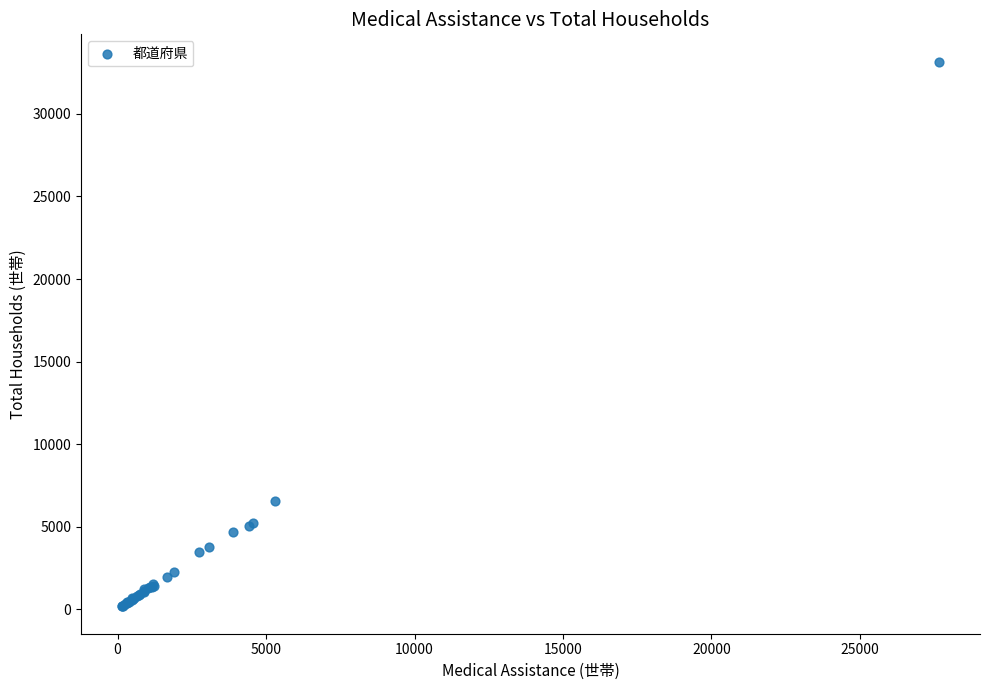

What Y value in the scatter plot is closest to 16671?

6585